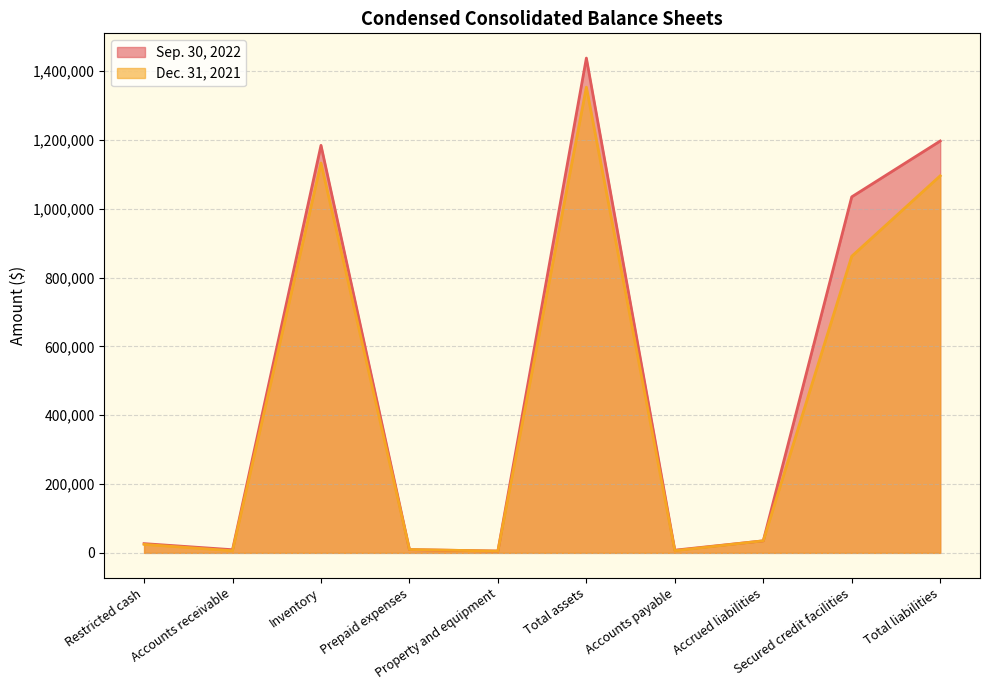

List the series in order of their overall mean, lowest first.

Dec. 31, 2021, Sep. 30, 2022